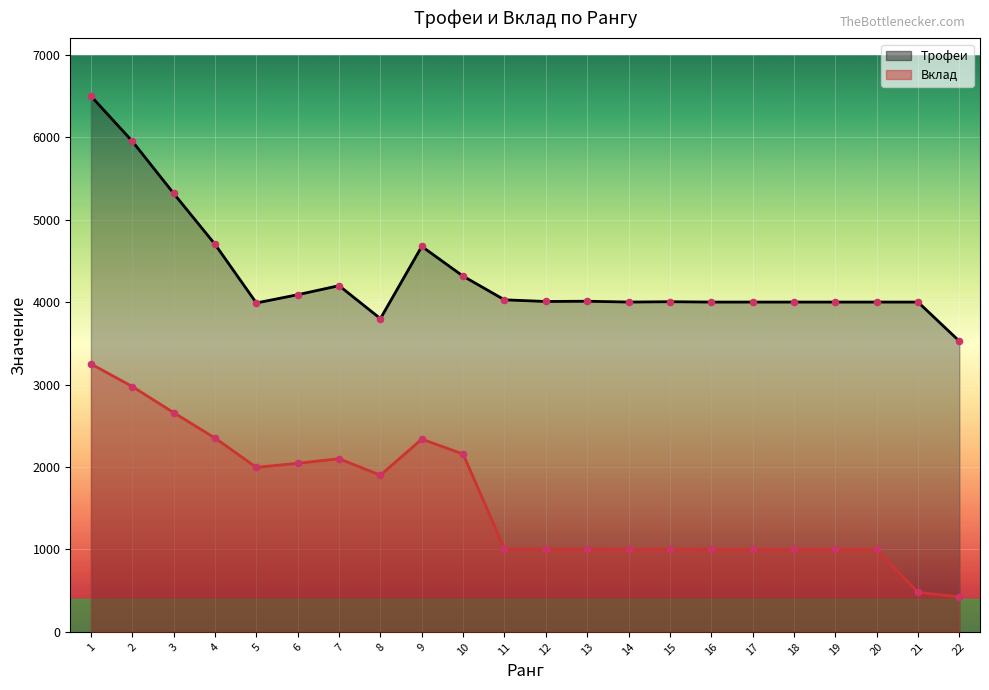

Which series contains the lowest Y value?

Вклад